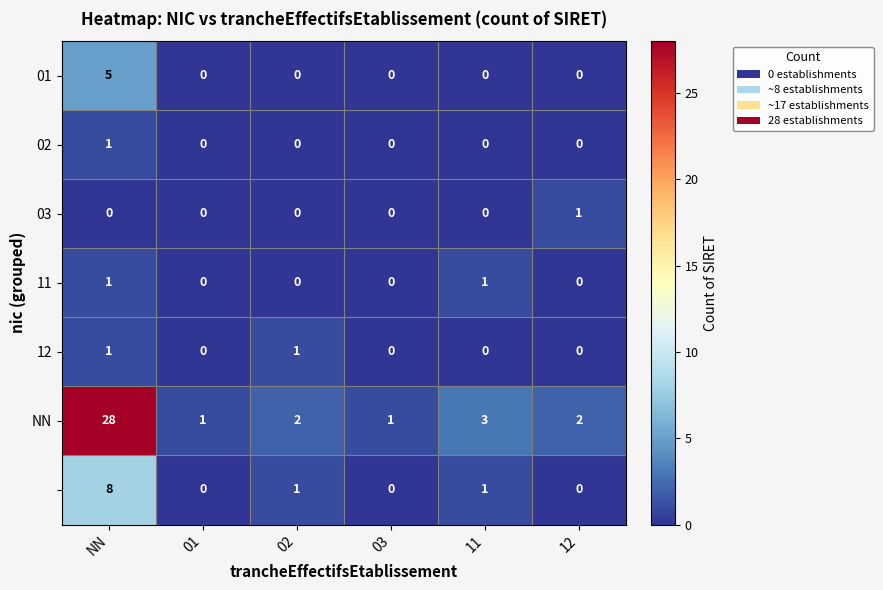

How many categories are shown in the chart?

6